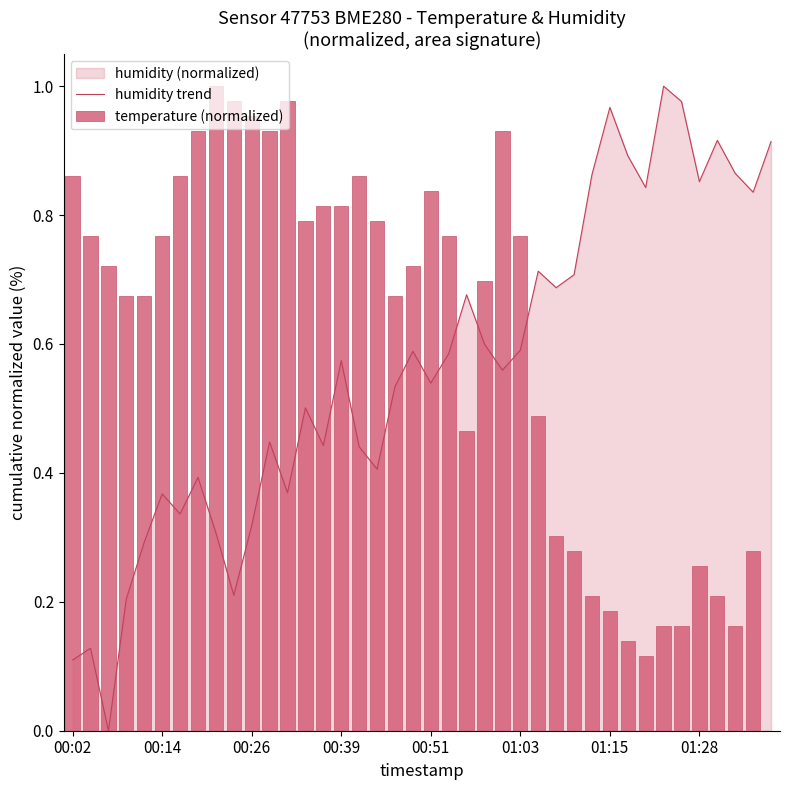

The value of humidity trend at 01:15 is 1.6. True or false?

False